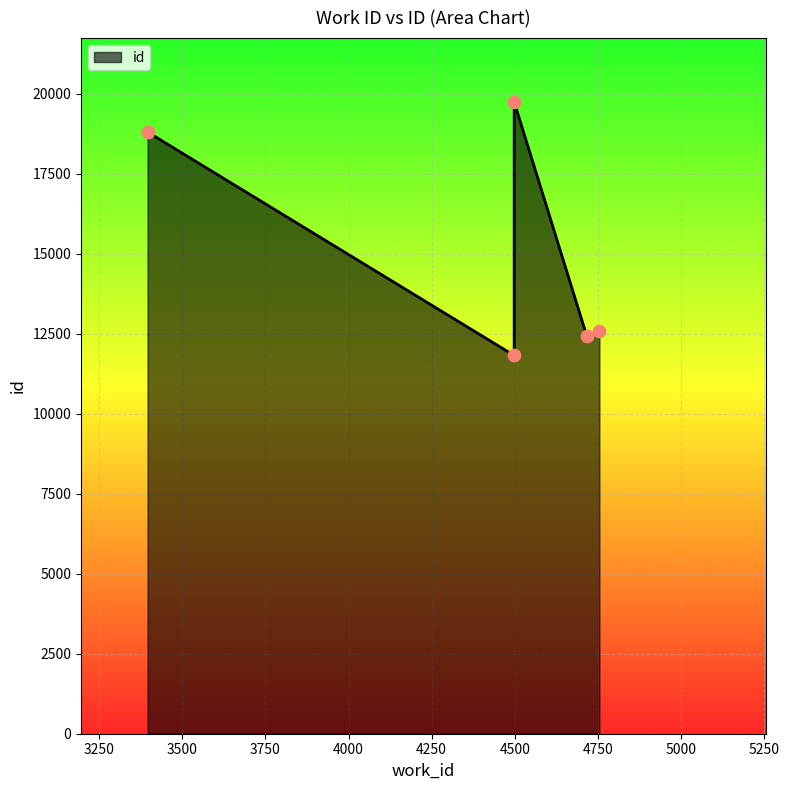

Which has a higher value, 3396 or 4498?

4498